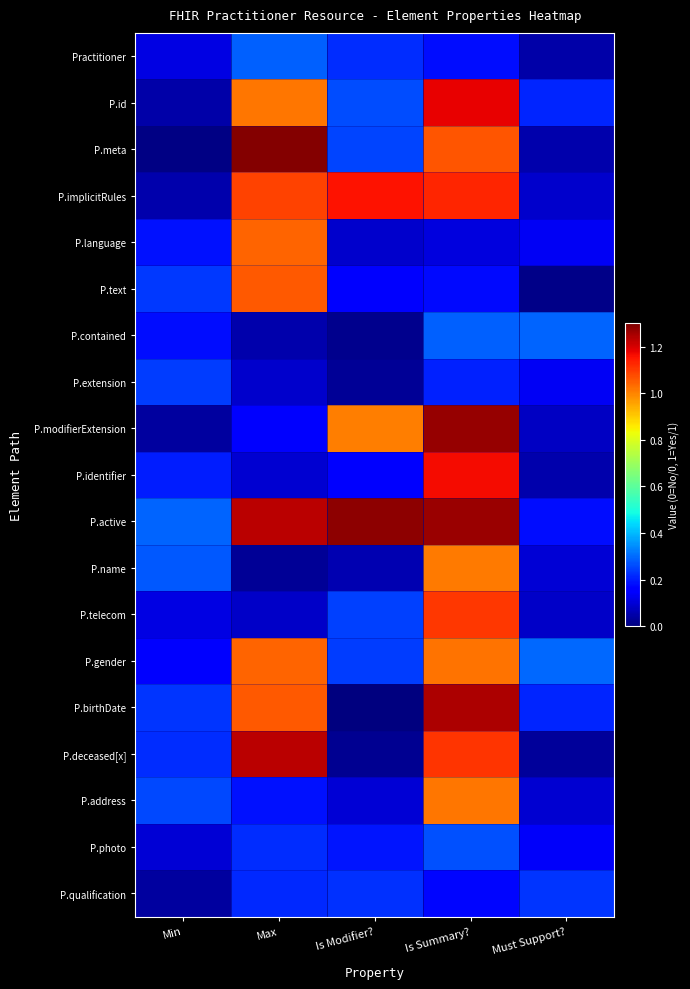

What is the spread (max minus min) of values at Is Modifier??

1.3